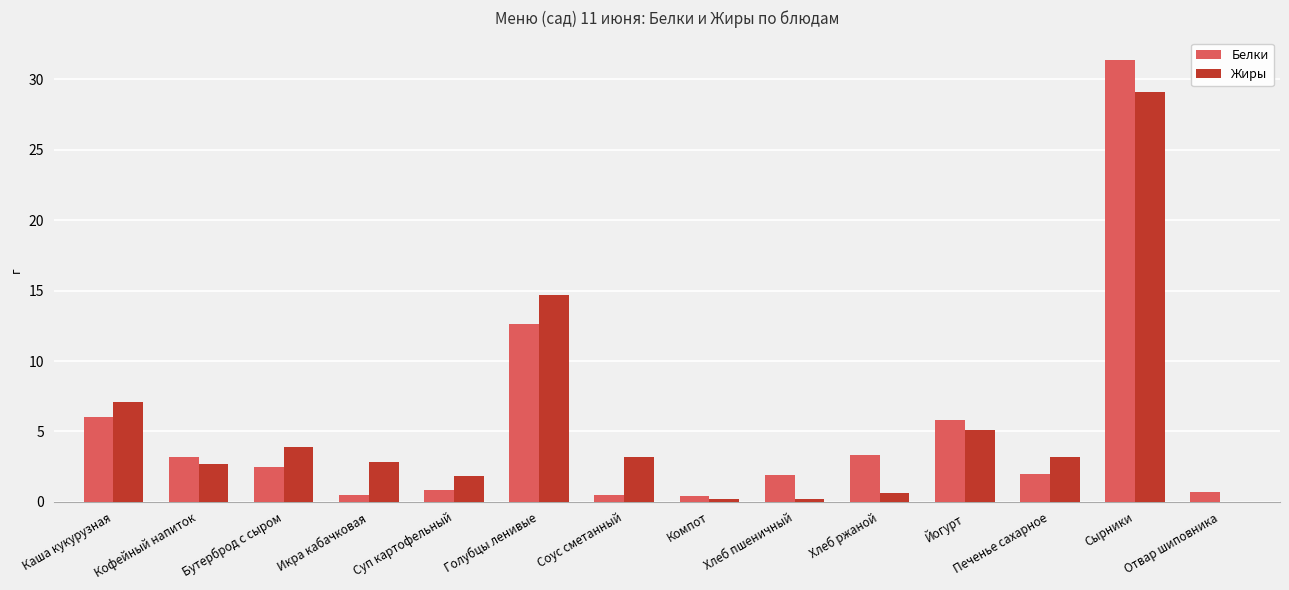

What is the average value of the Жиры series?

5.3